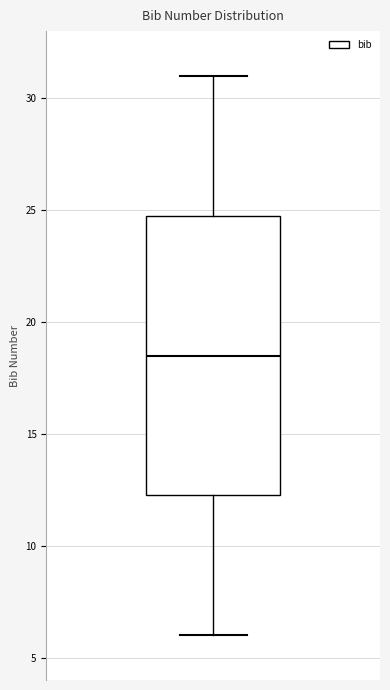

Read this box plot against the y-axis: the position of the median line, the range covered by the box, and the ends of both whiskers. The values are not printed on the chart, so give them approximately, as read against the axis.

median 18.5, box 12.5 to 25.0, whiskers 6.0 to 31.0